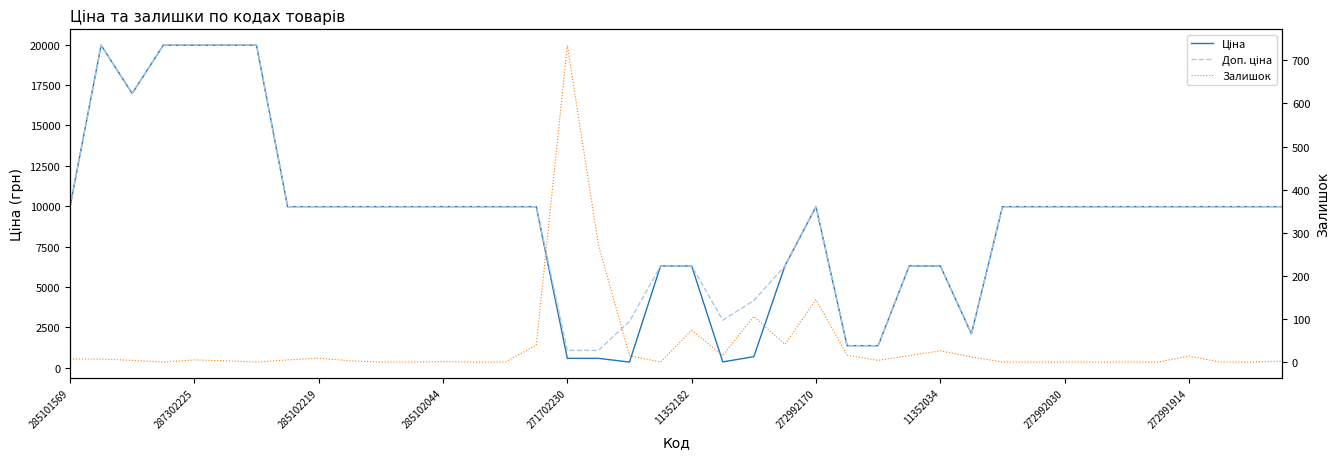

True or false: Ціна and Залишок cross at least once.

True